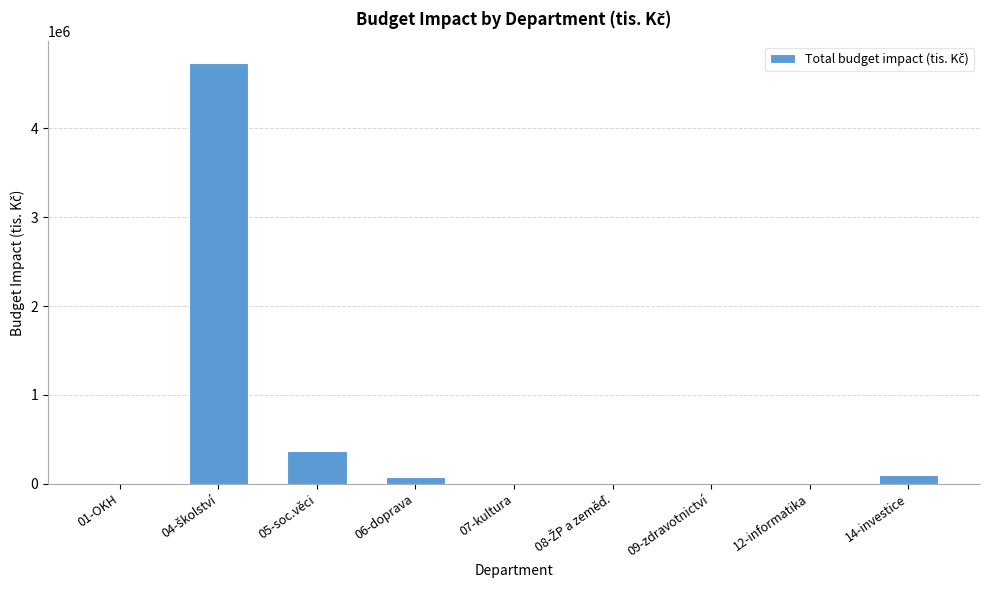

What is the average value?

588200.2